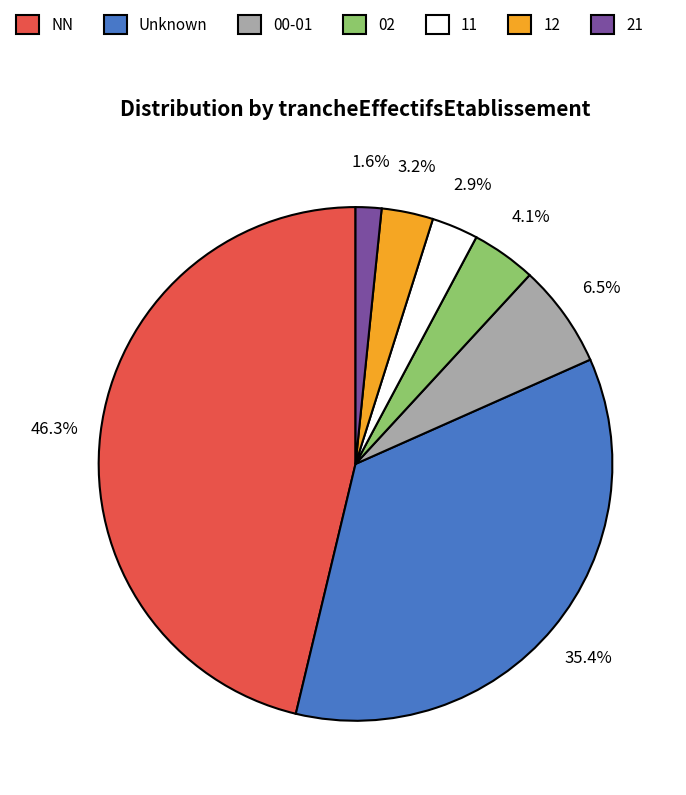

How many slices are in this pie chart?

7